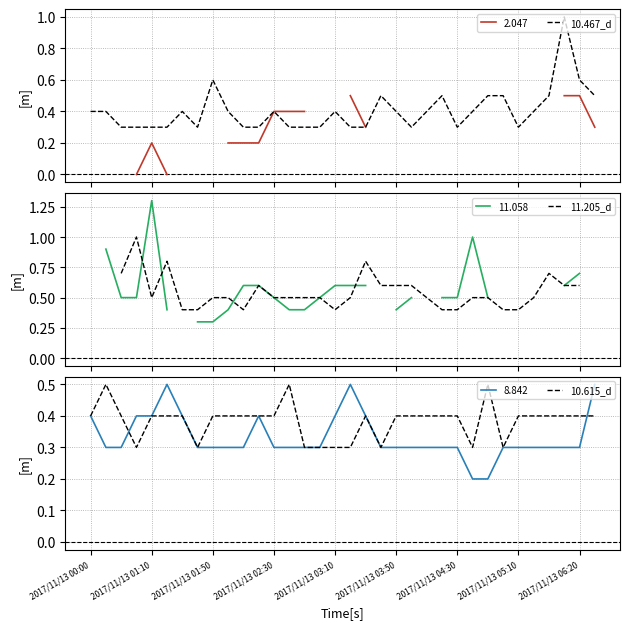

Count the 10.467_d values in the range 0 to 1.

34